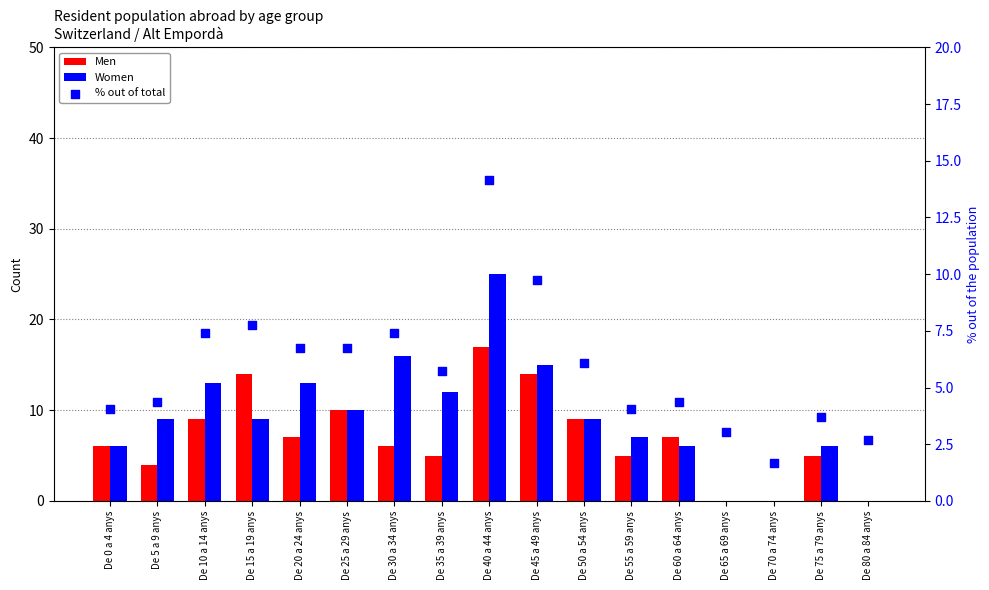

What is the total value across all series at De 45 a 49 anys?

38.8